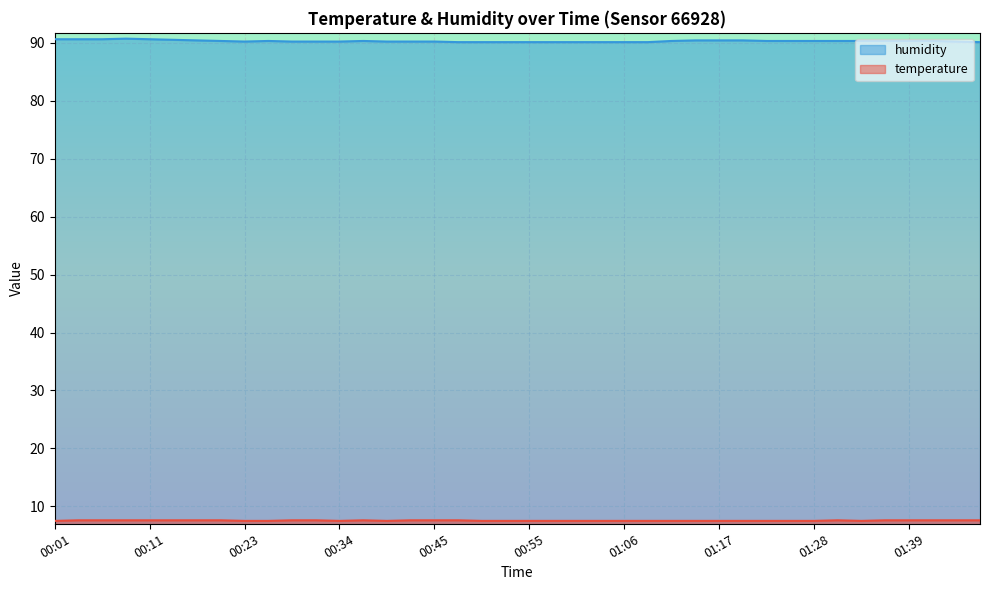

True or false: temperature and humidity cross at least once.

False